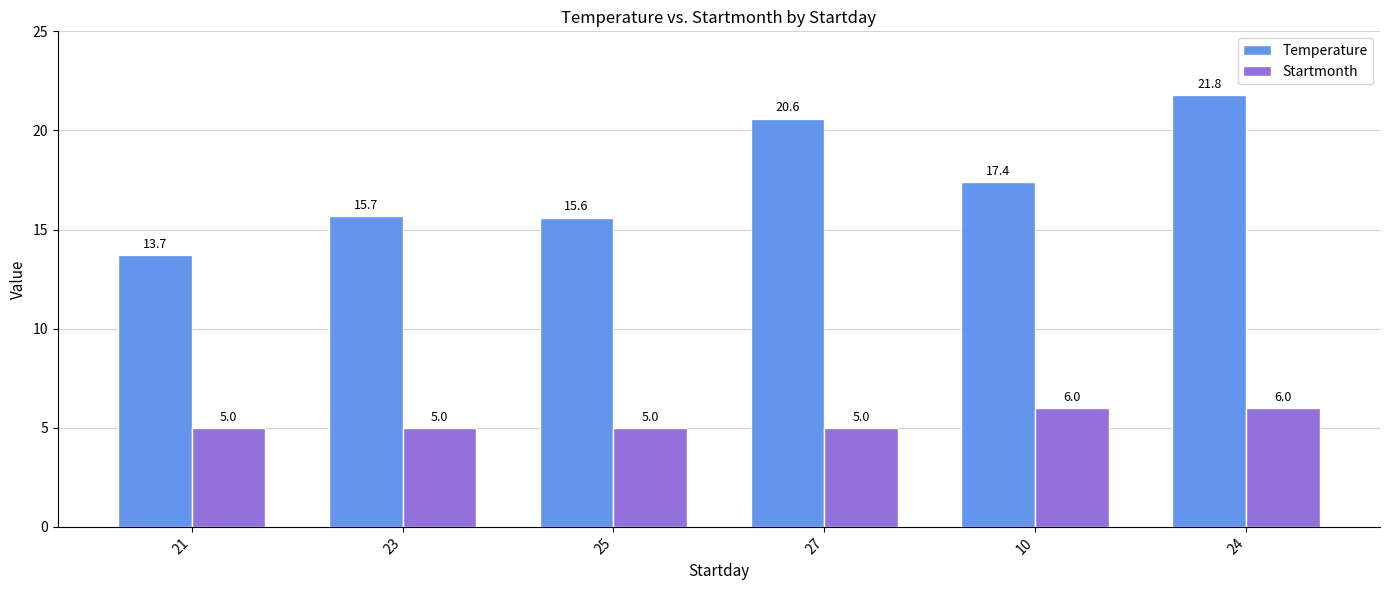

Is the value of Startmonth at 25 greater than the value of Temperature at 27?

No